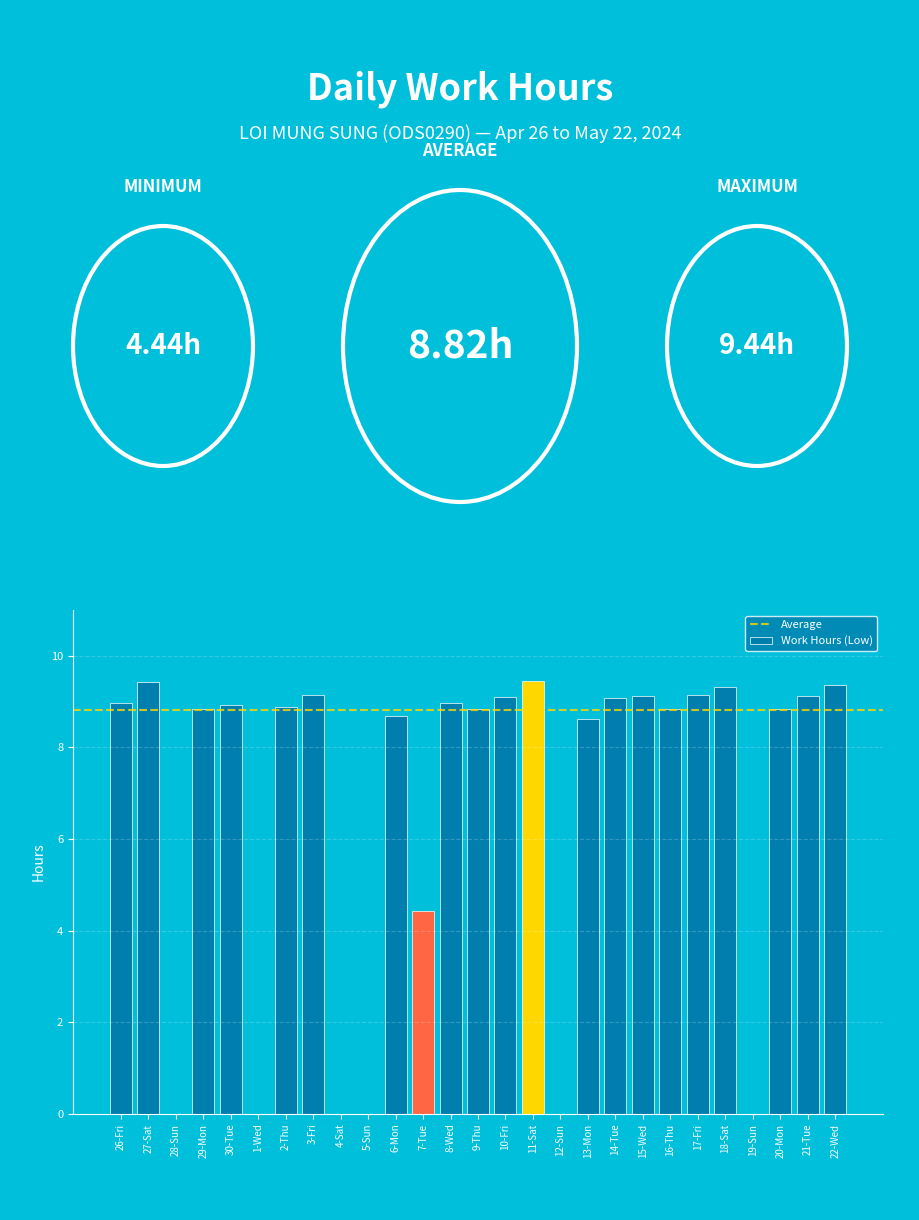

The chart shows a value of 16.0 at 27-Sat. True or false?

False